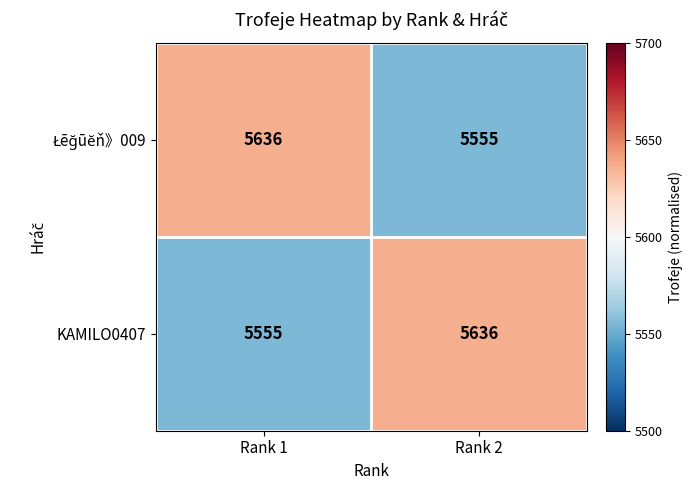

What is the sum of the KAMILO0407 values at Rank 2 and Rank 1?

11191